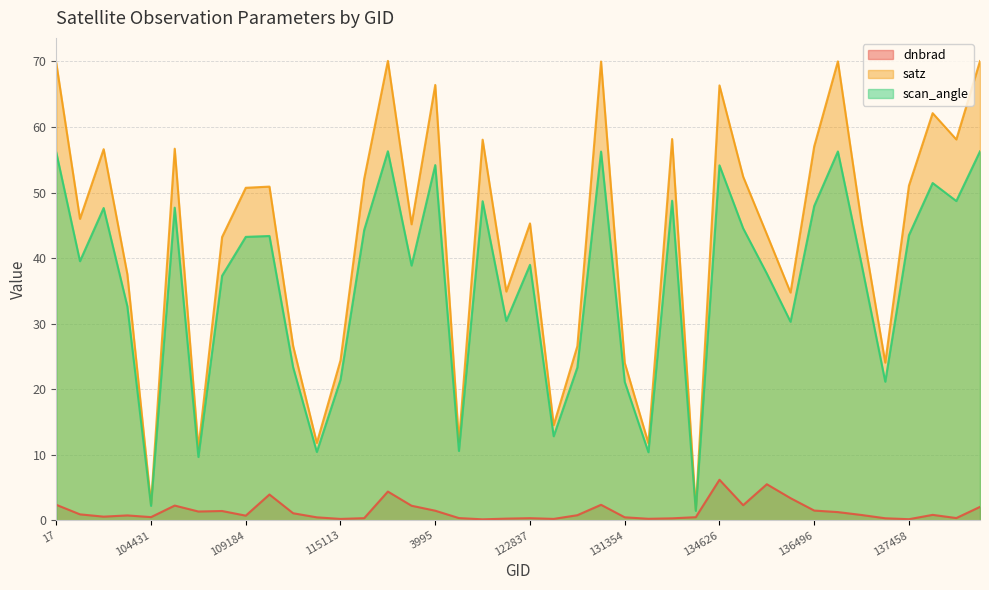

The scan_angle series shows 47.7 at 105602. True or false?

True